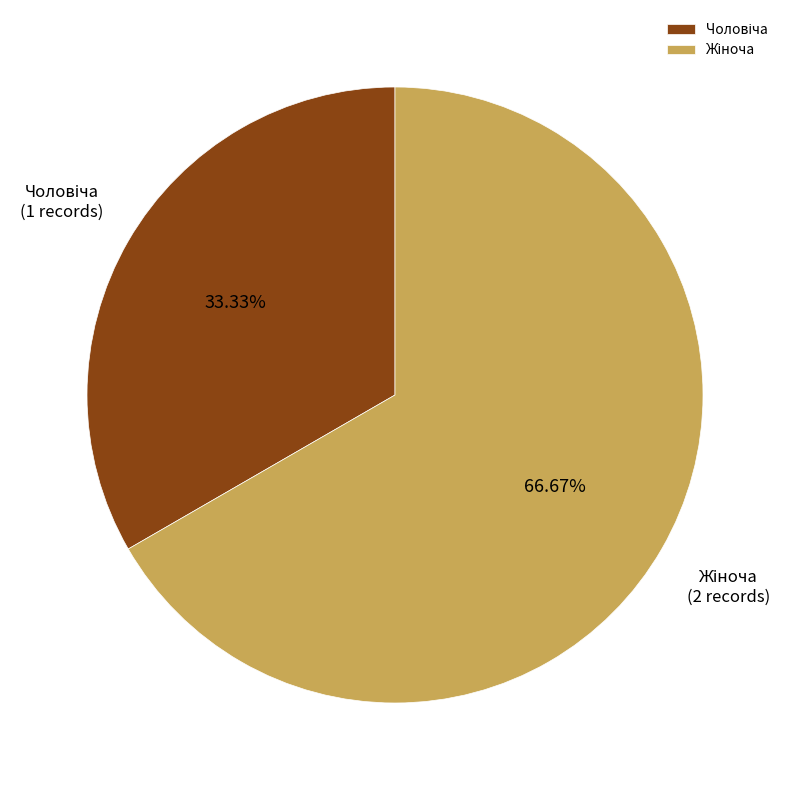

How many segments does this pie chart have?

2